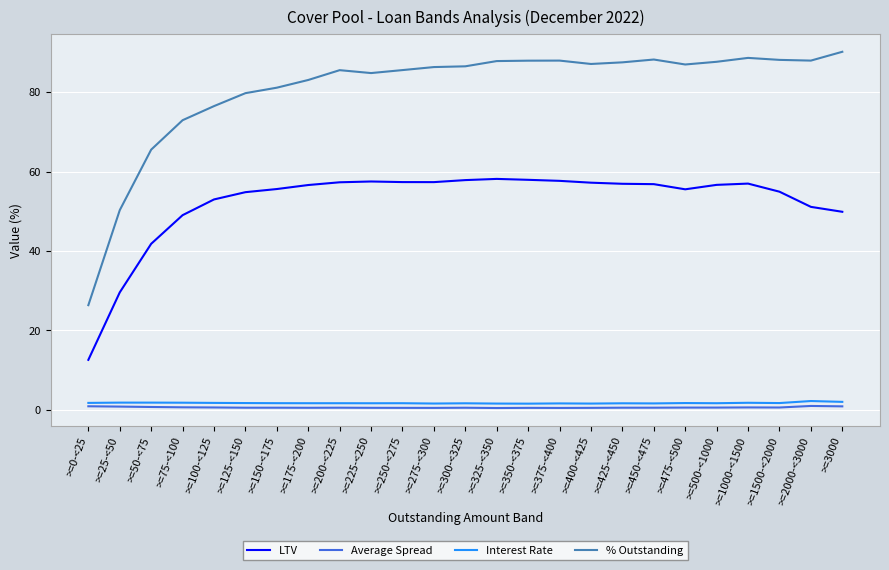

At how many categories does at least one series exceed 3?

25